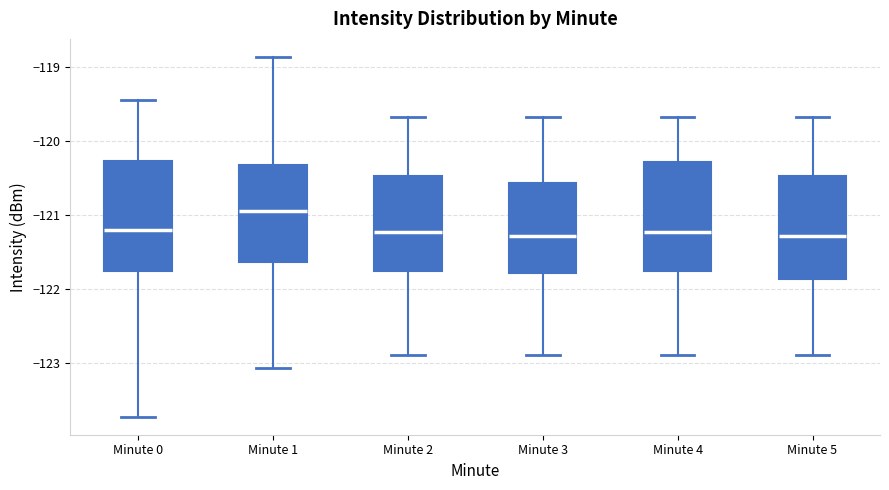

Reading left to right, read every box against the y-axis: the position of its median line, the range the box covers, and the ends of its whiskers. The values are not printed on the chart, so give them approximately, as read against the axis.

Minute 0: median -121.2, box -121.7 to -120.3, whiskers -123.7 to -119.5
Minute 1: median -120.9, box -121.6 to -120.3, whiskers -123.1 to -118.9
Minute 2: median -121.2, box -121.8 to -120.5, whiskers -122.9 to -119.7
Minute 3: median -121.3, box -121.8 to -120.6, whiskers -122.9 to -119.7
Minute 4: median -121.2, box -121.8 to -120.3, whiskers -122.9 to -119.7
Minute 5: median -121.3, box -121.9 to -120.5, whiskers -122.9 to -119.7